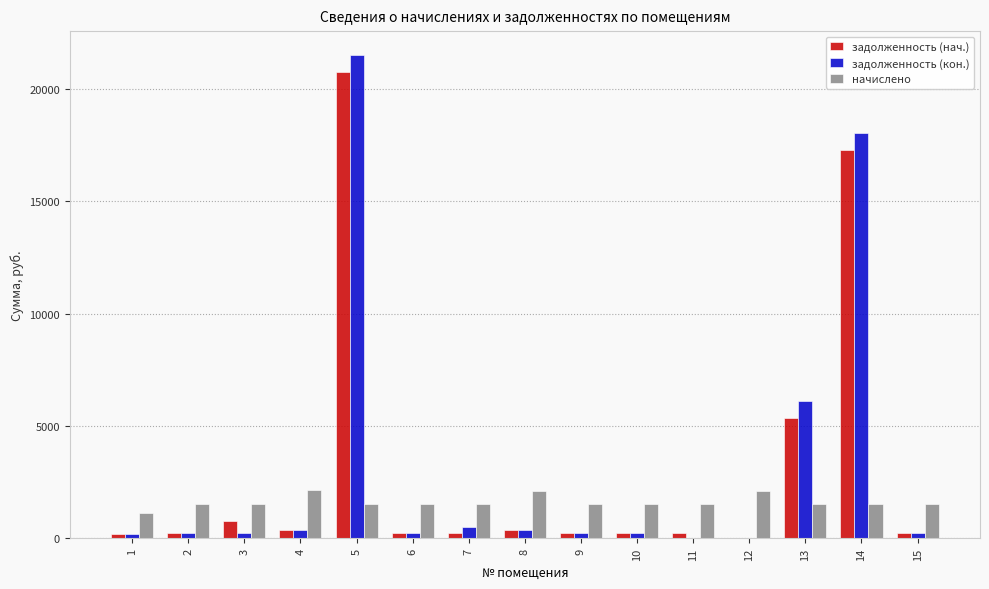

At which category is the sum across all series the highest?

5